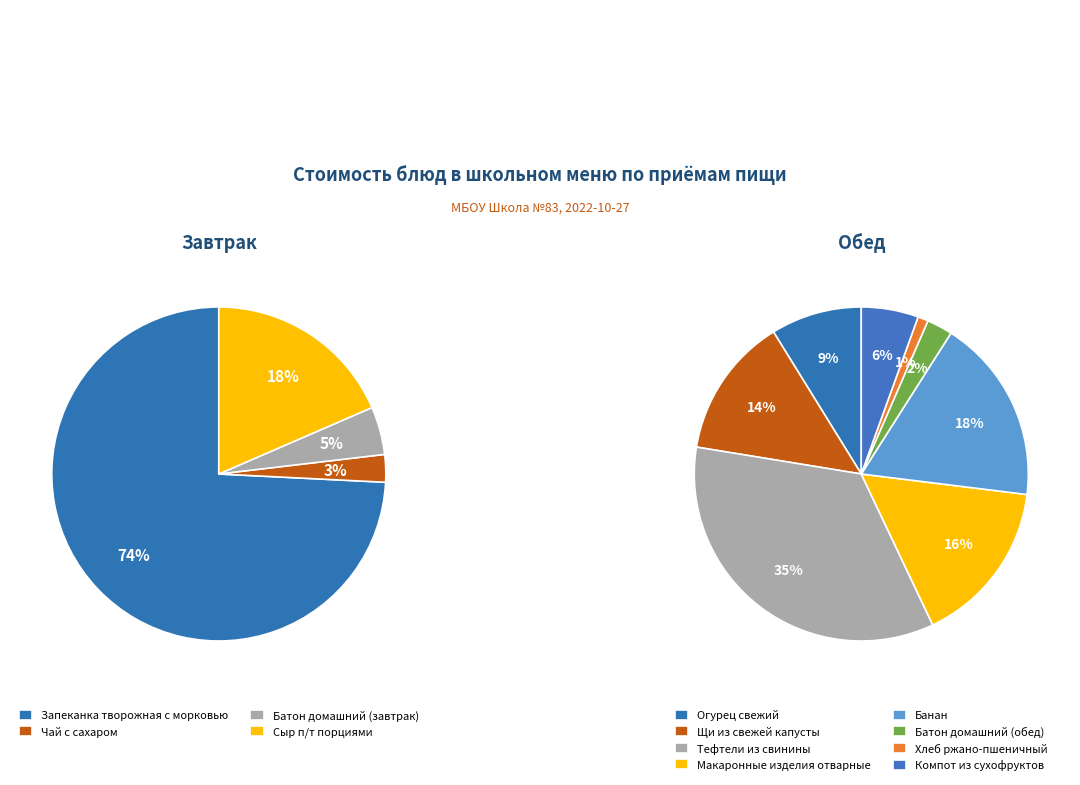

Between Запеканка творожная с морковью and Батон домашний (завтрак), which series saw the biggest shift?

Завтрак